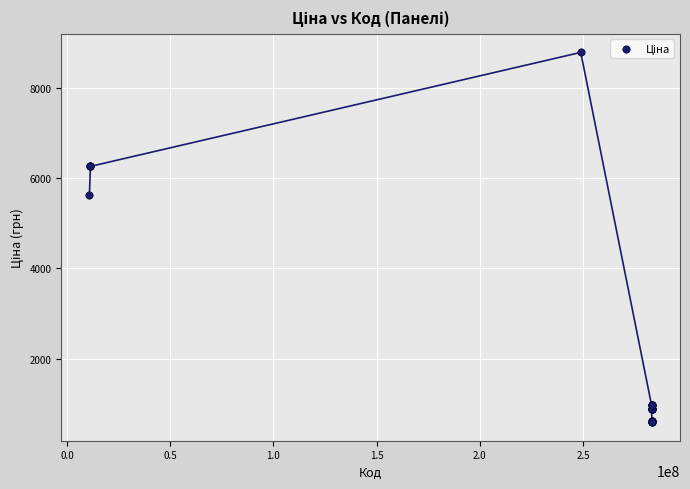

What Y value in the scatter plot is closest to 4691?

5636.0